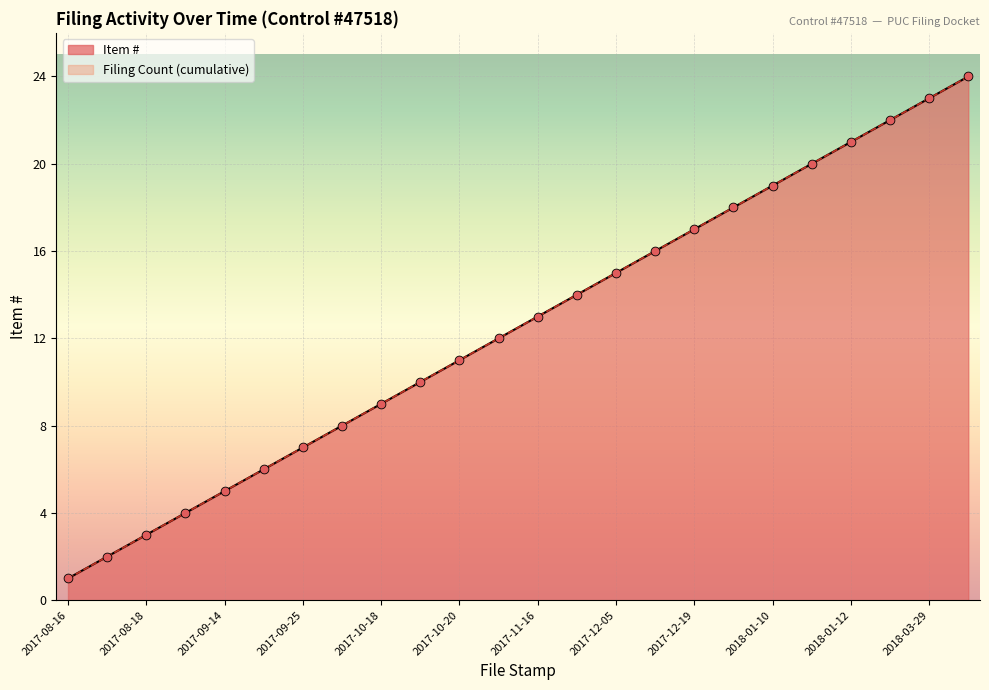

Which series has the largest total across all categories?

Item #